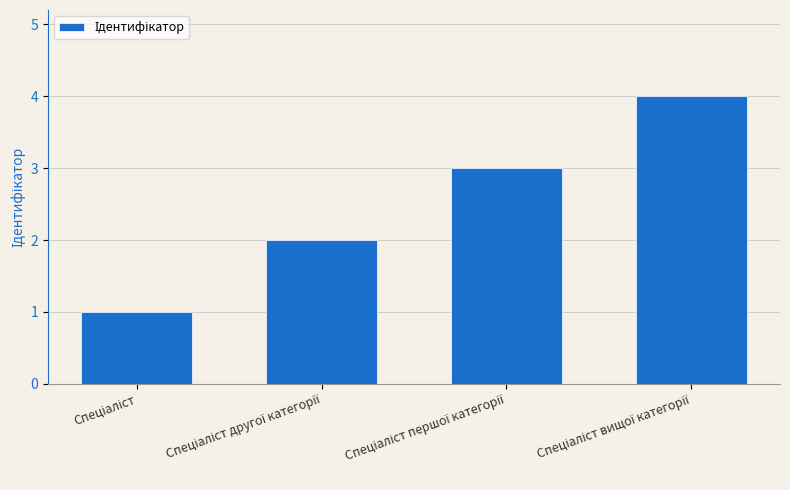

What is the greatest value displayed?

4